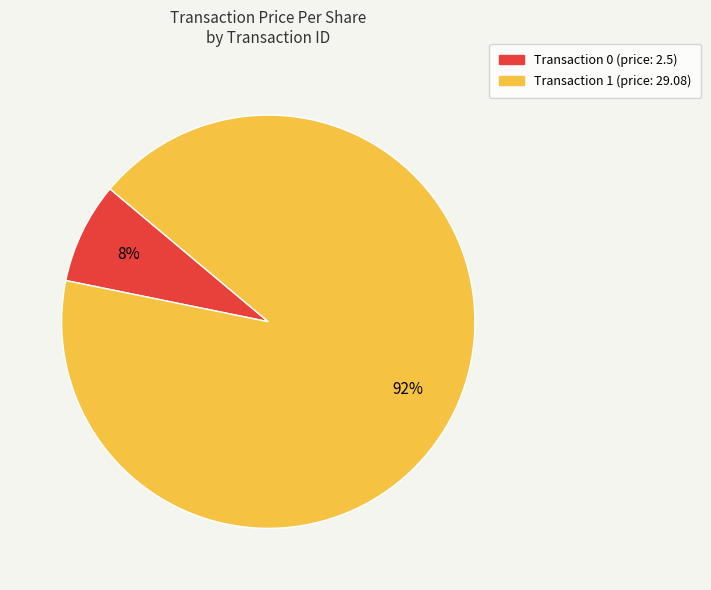

Is there a majority slice in this chart?

Yes